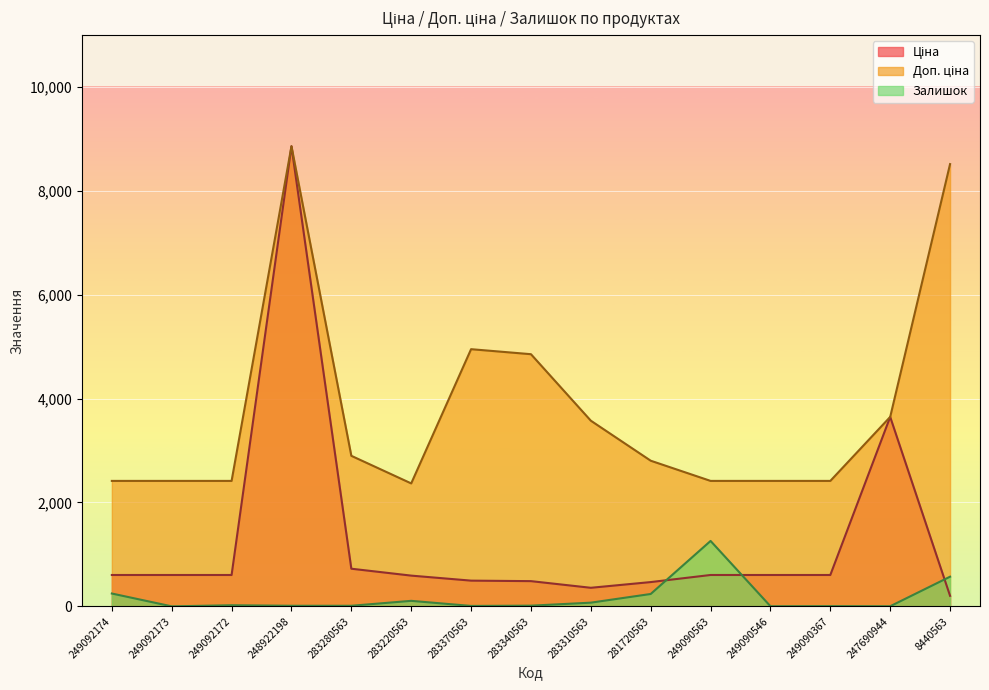

What is the difference between the highest and lowest values at 283340563?

4840.8